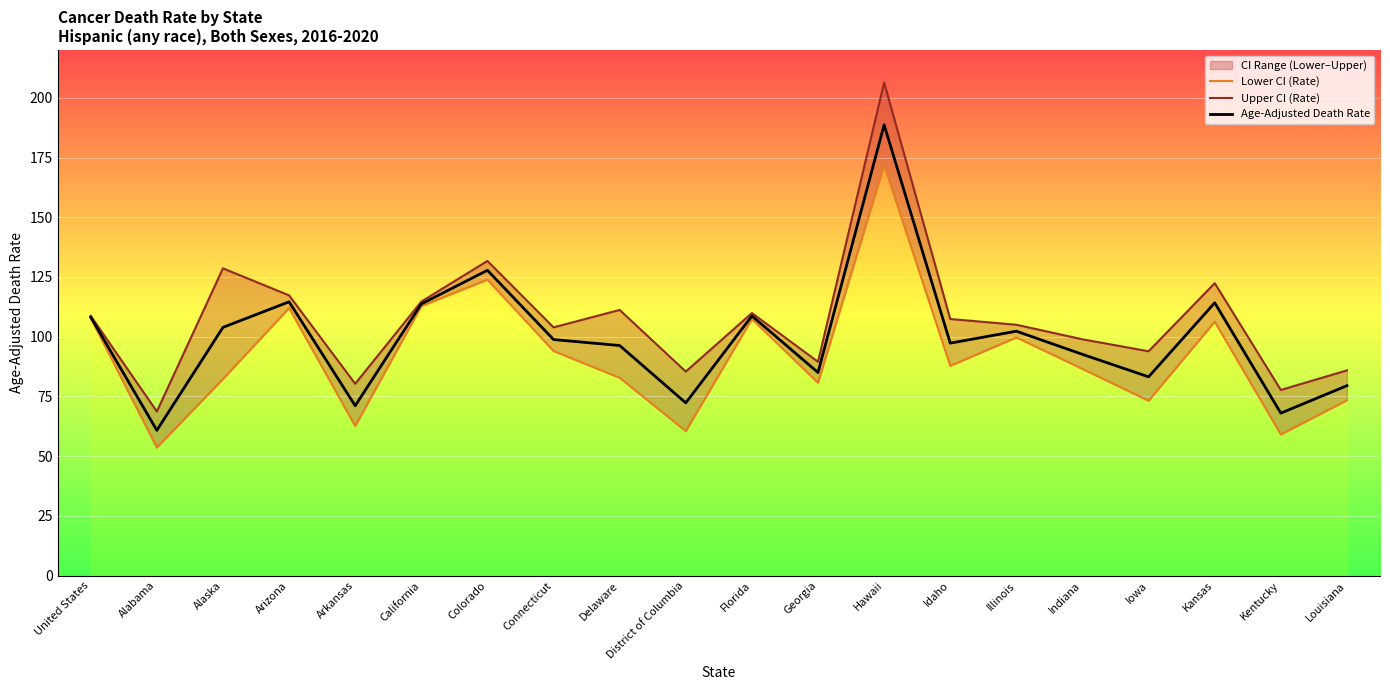

True or false: Age-Adjusted Death Rate has a value of 71.1 at Arkansas.

True